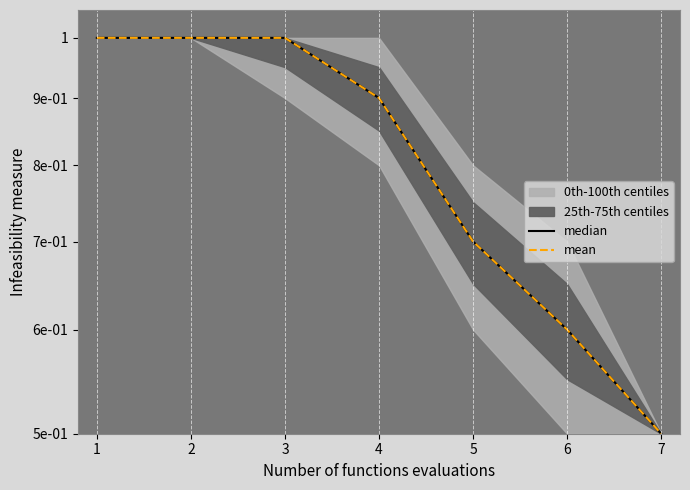

Reading left to right, transcribe all the data shown in this chart.

median: 1=1.0	2=1.0	3=1.0	4=0.9	5=0.7	6=0.6	7=0.5
mean: 1=1.0	2=1.0	3=1.0	4=0.9	5=0.7	6=0.6	7=0.5